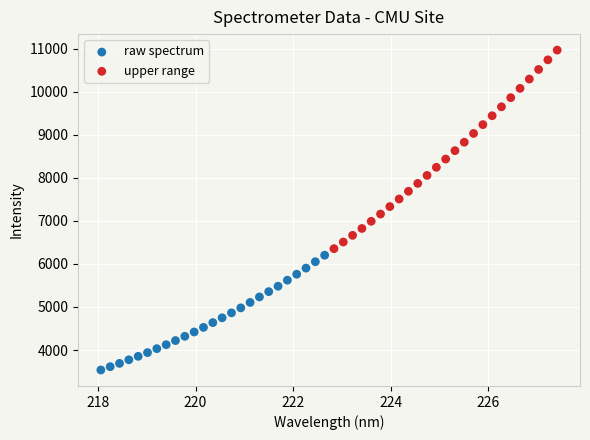

Which series contains the highest Y value?

upper range